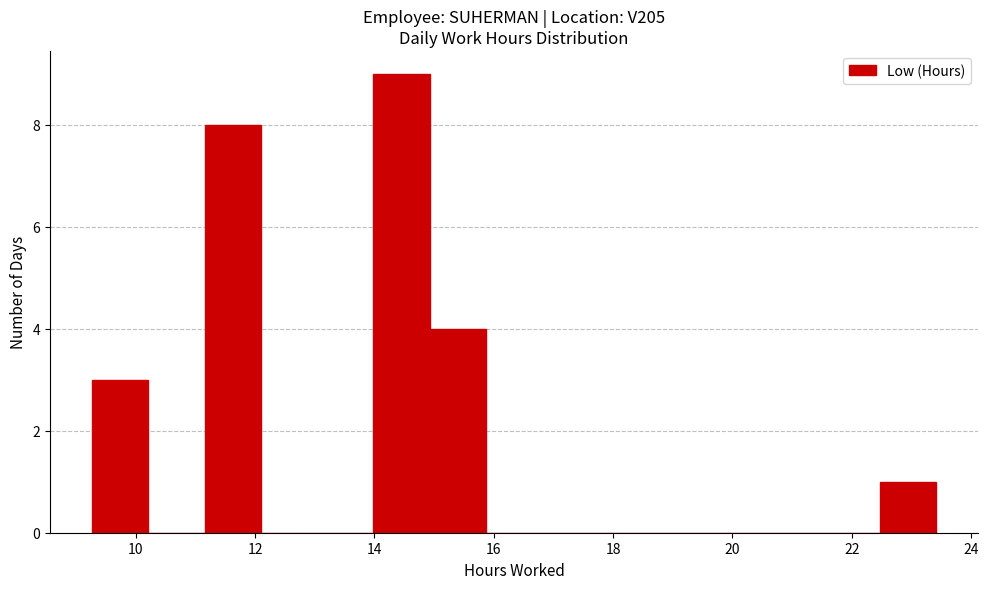

What is the height of the bar covering 9.2 to 10.2 on the x-axis? Neither the bar edges nor the heights are printed on the chart, so give them approximately, as read against the axes.

3